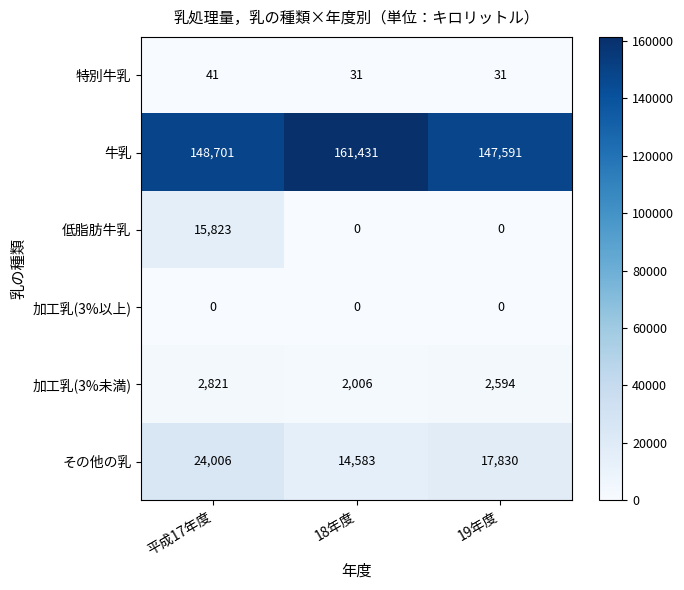

The value of その他の乳 at 19年度 is 17830. True or false?

True